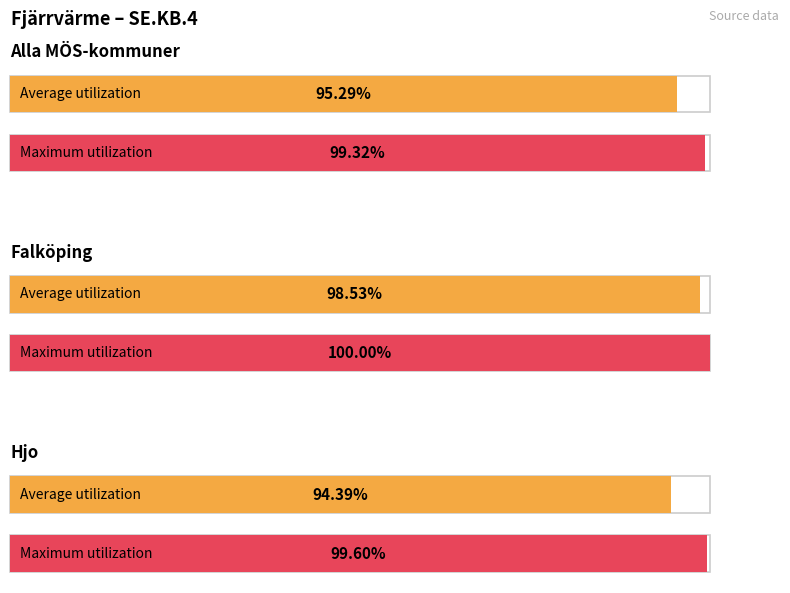

Rank the series by their maximum value, from highest to lowest.

Falköping, Hjo, Alla MÖS-kommuner